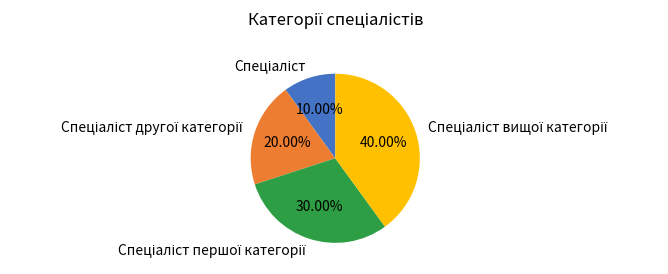

Is there any slice that represents more than half of the pie?

No